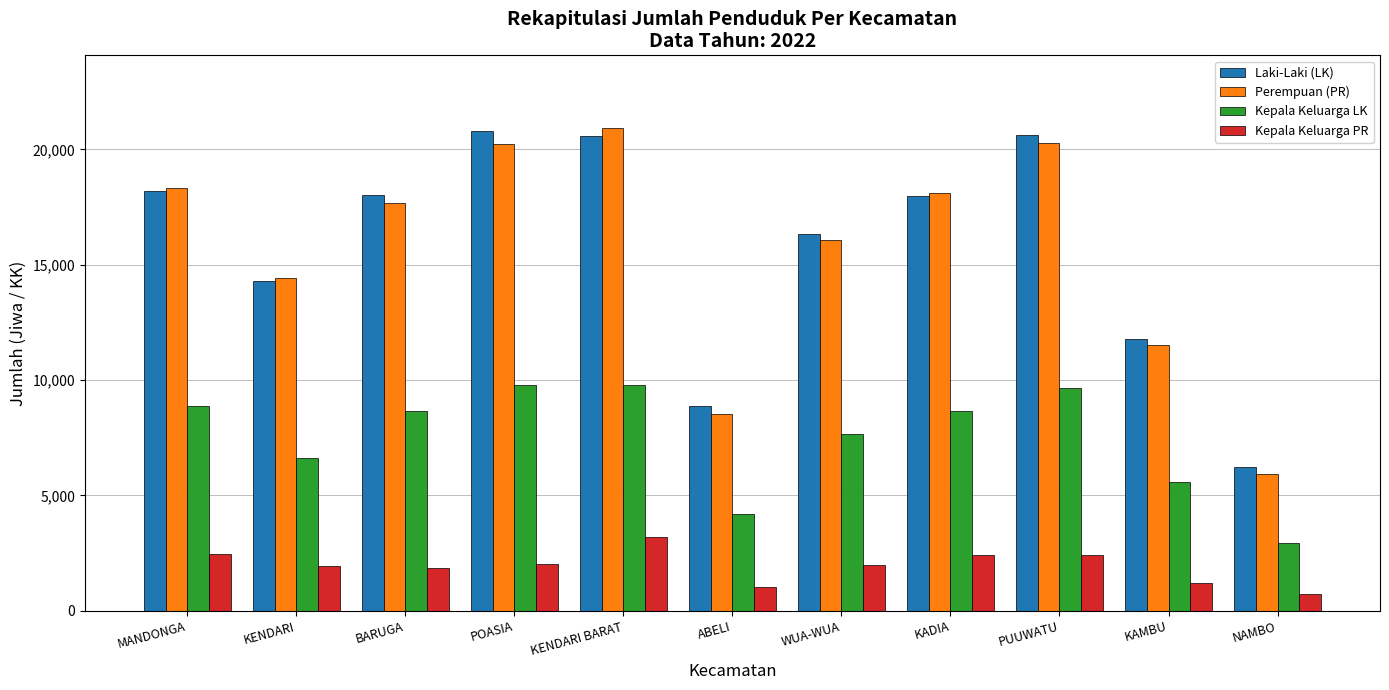

What is the difference between the second highest and minimum values in the Laki-Laki (LK) series?

14370